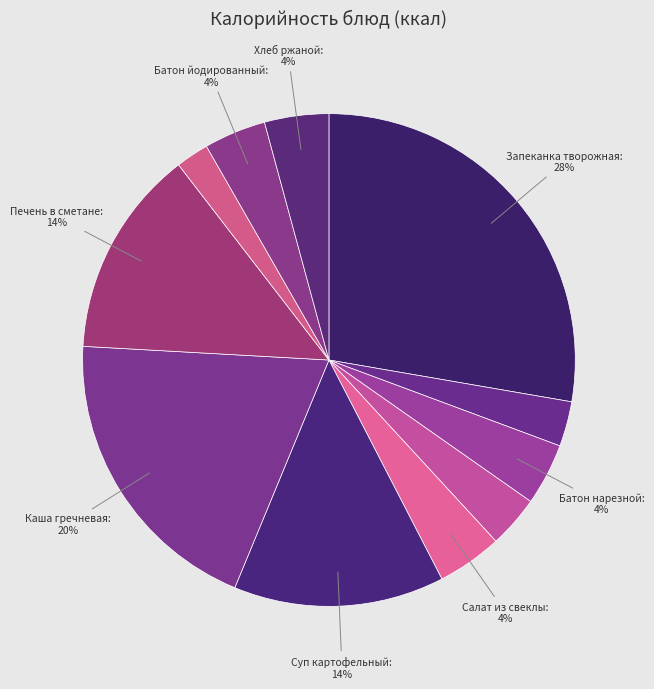

Is there any slice that represents more than half of the pie?

No